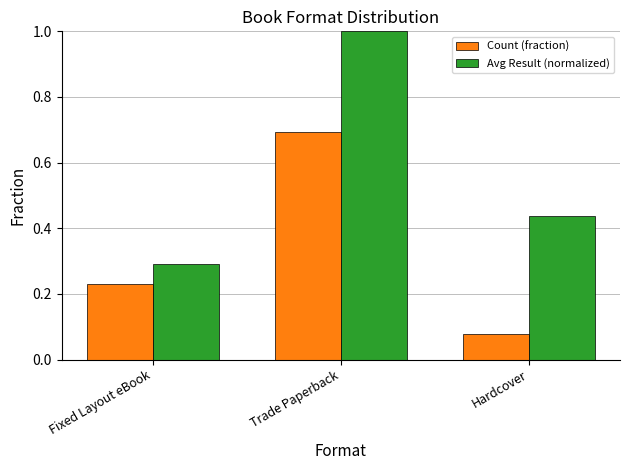

What is the maximum value shown in the chart?

1.0